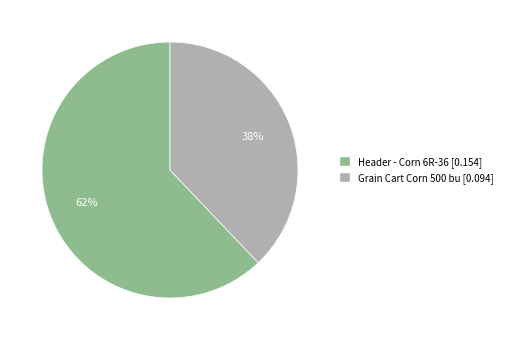

True or false: Grain Cart Corn 500 bu accounts for 27% of the total.

False